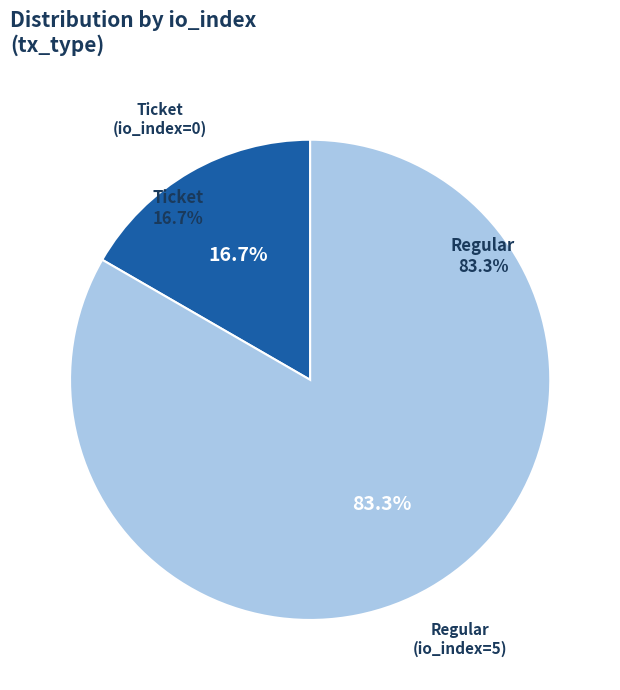

What is the change in value from Ticket (io_index=0) to Regular (io_index=5)?

+4